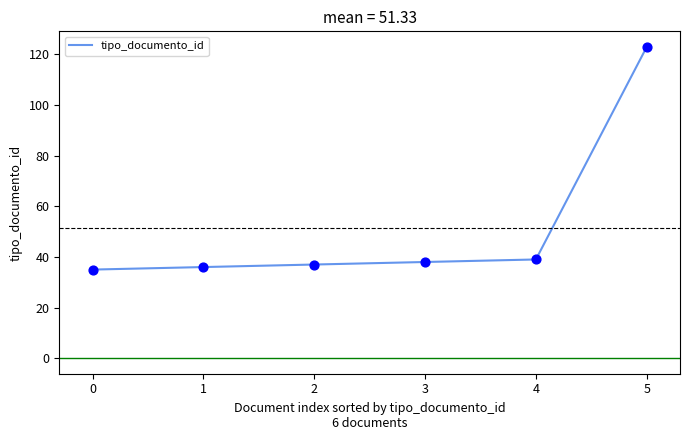

Between 1 and 5, which is larger?

5